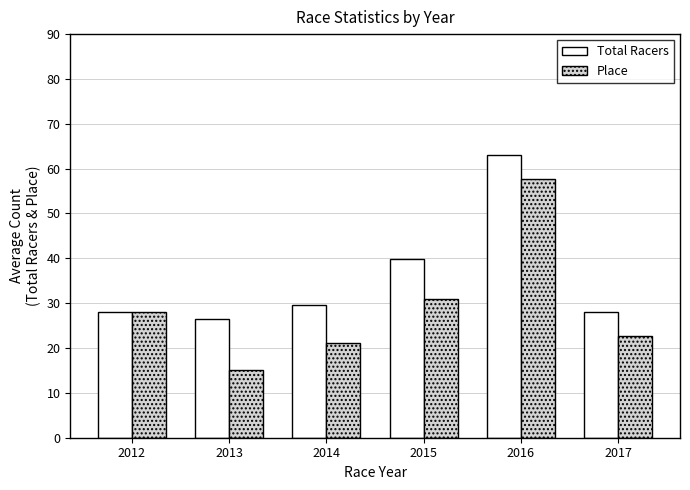

What is the total value across all series at 2015?

70.8